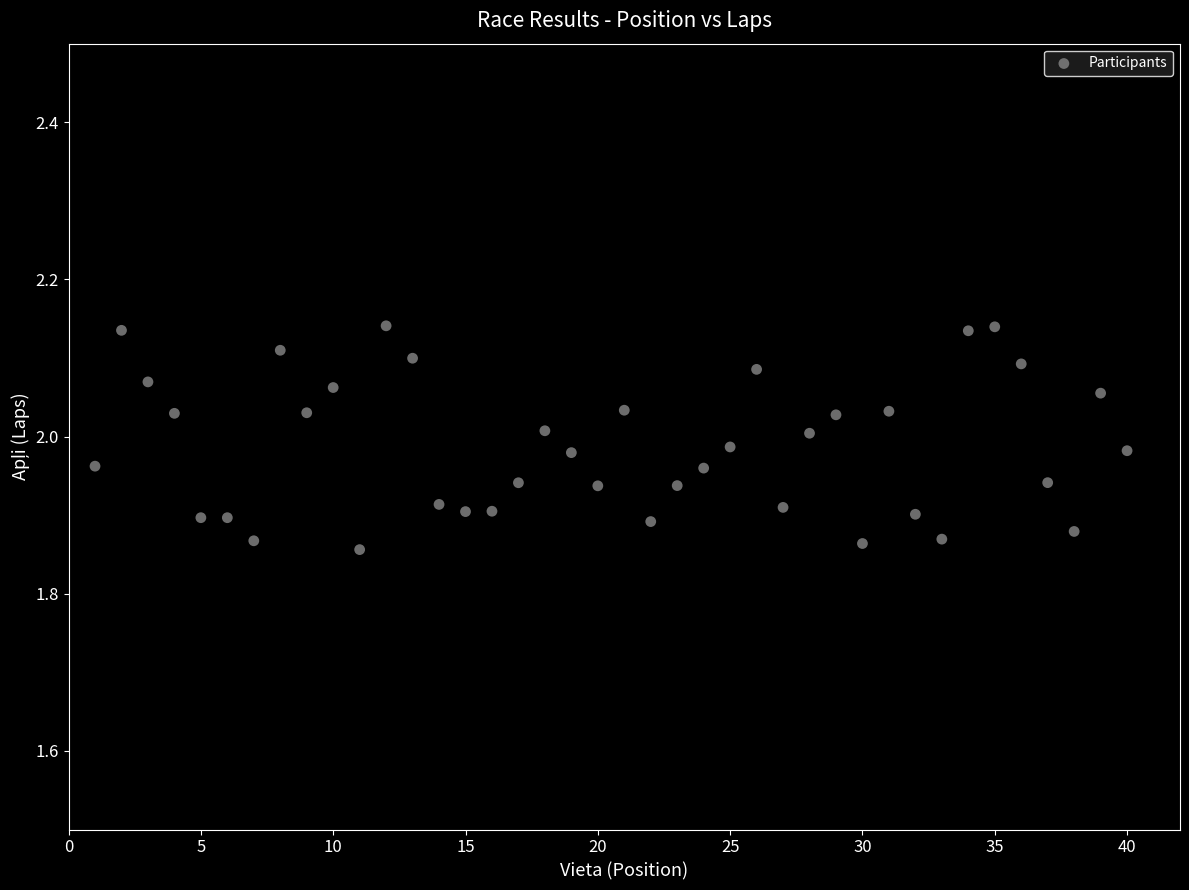

What is the range of Y values (max minus min)?

0.3